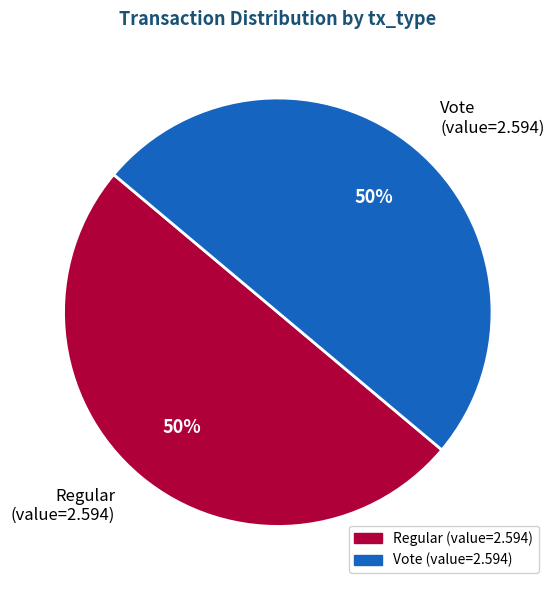

Is it true that Vote (value=2.594) is 50% of the pie?

True